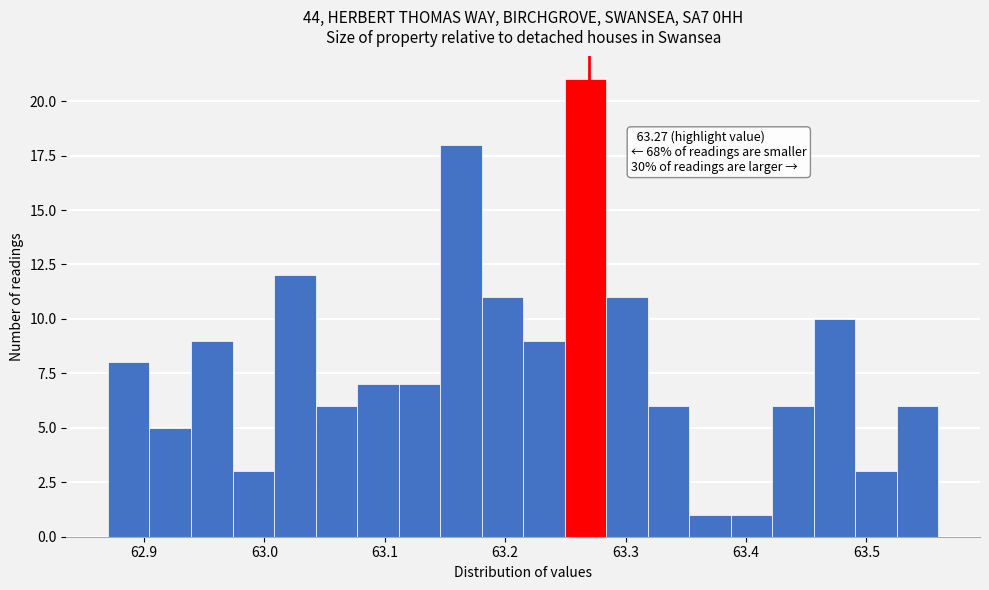

Read against the x-axis, roughly where is the centre of the tallest bar?

63.27